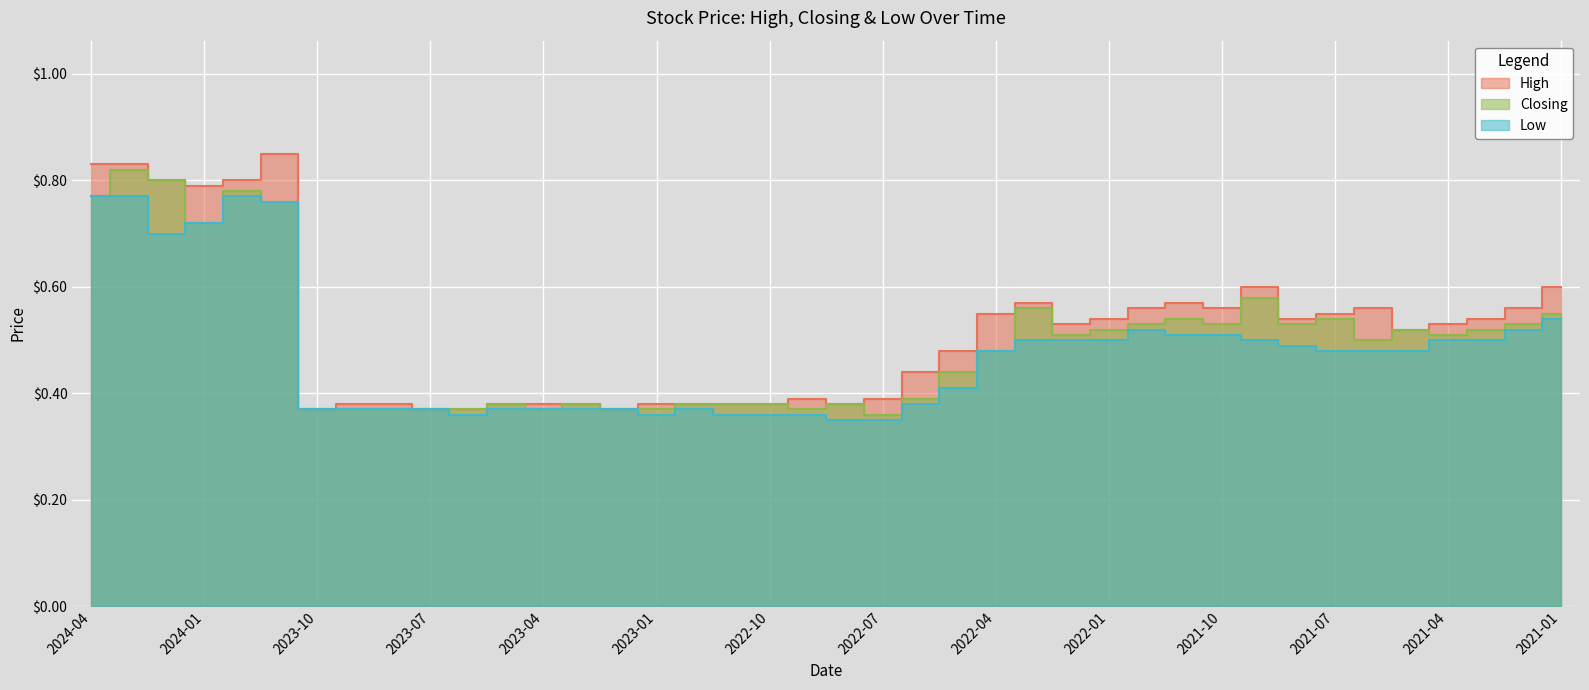

The value of Low at 2024-01 is 0.7. True or false?

True